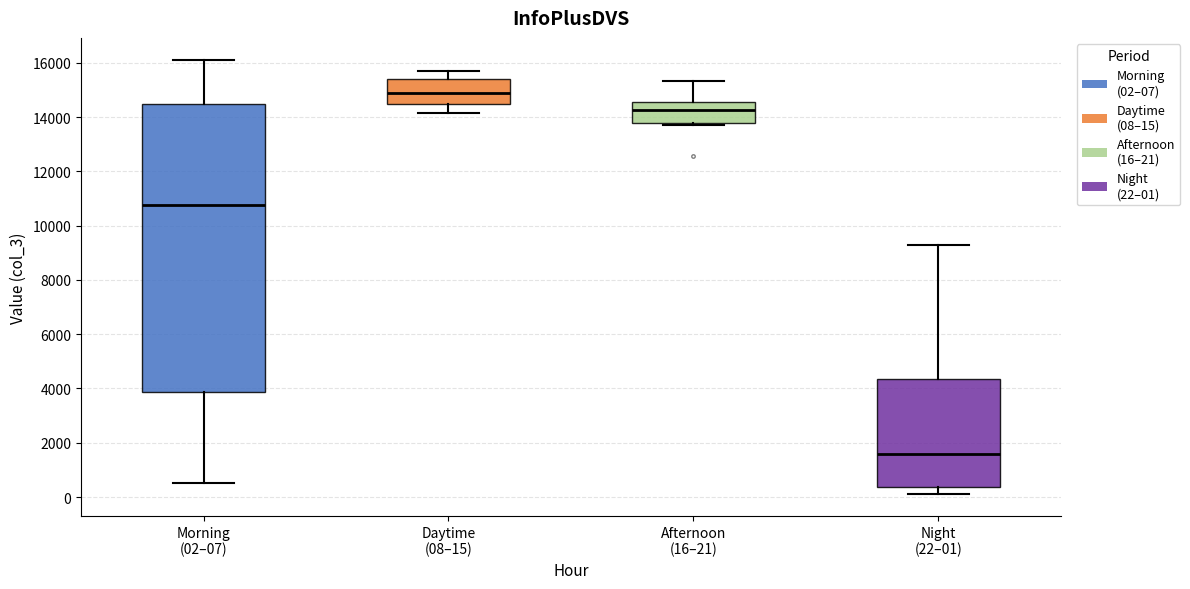

Where does the upper whisker of the box for Night (22–01) end on the y-axis? The values are not printed on the chart, so give them approximately, as read against the axis.

9200